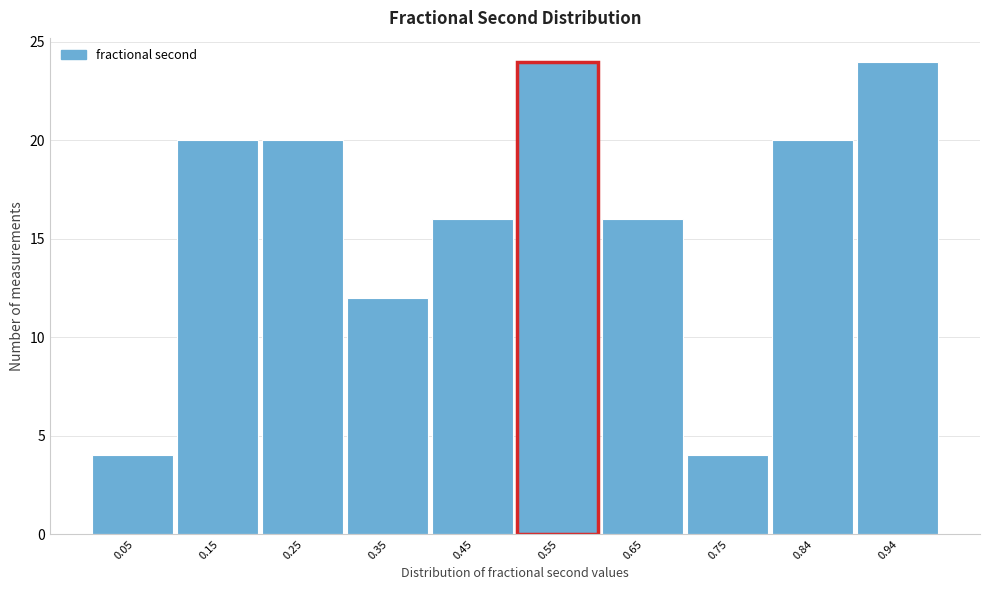

Reading left to right, list every bar in this chart as the range it spans on the x-axis followed by its height. Neither the bar edges nor the heights are printed on the chart, so give them approximately, as read against the axes.

0.01 to 0.10: 4
0.10 to 0.20: 20
0.20 to 0.30: 20
0.30 to 0.40: 12
0.40 to 0.50: 16
0.50 to 0.60: 24
0.60 to 0.70: 16
0.70 to 0.80: 4
0.80 to 0.89: 20
0.89 to 0.99: 24